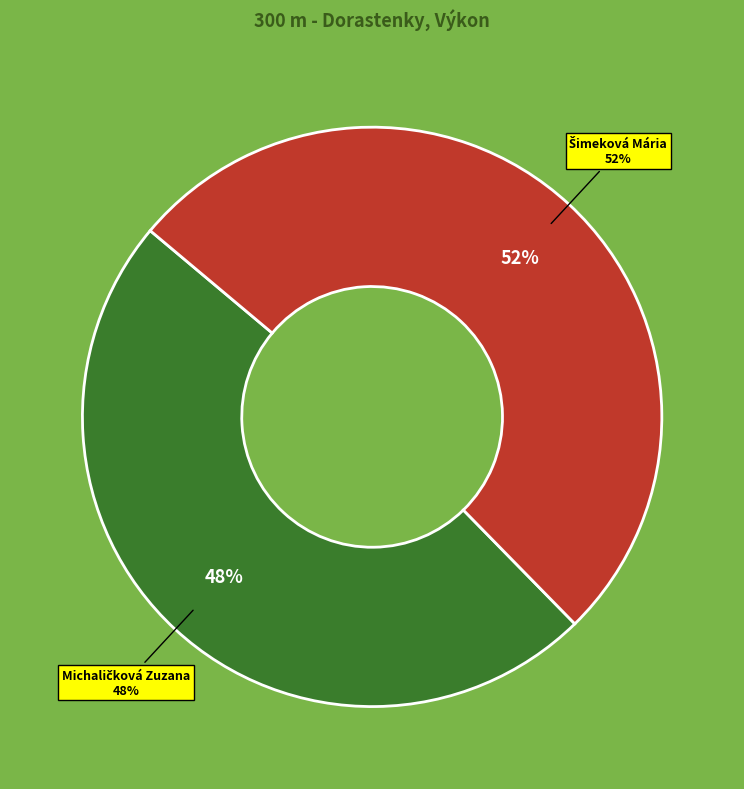

Which slice is the largest?

Šimeková Mária